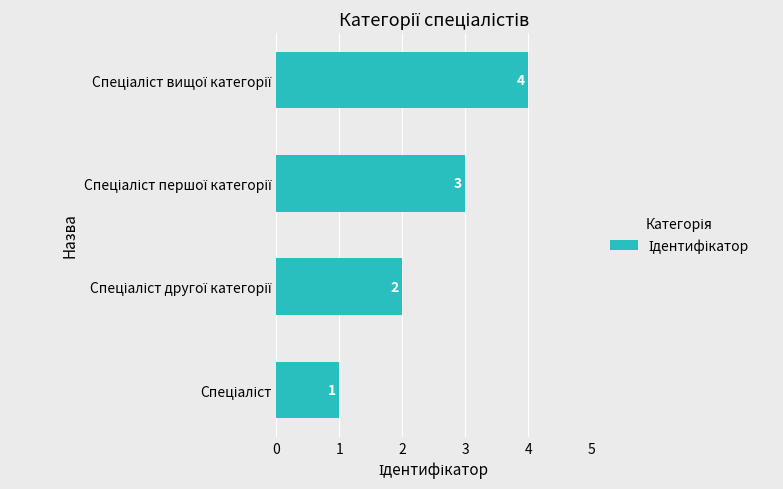

What is the maximum value shown in the chart?

4